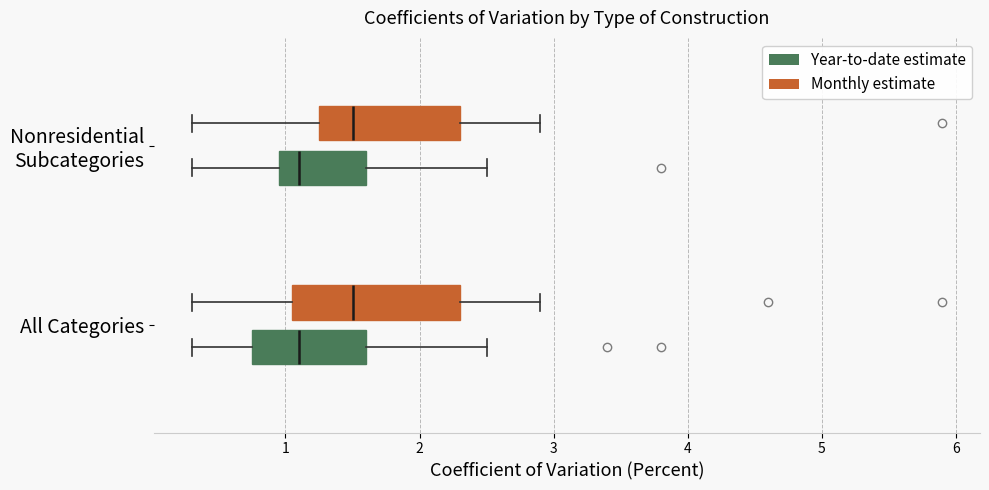

Comparing the boxes themselves (not the whiskers), which one is the widest?

All Categories (Monthly estimate)